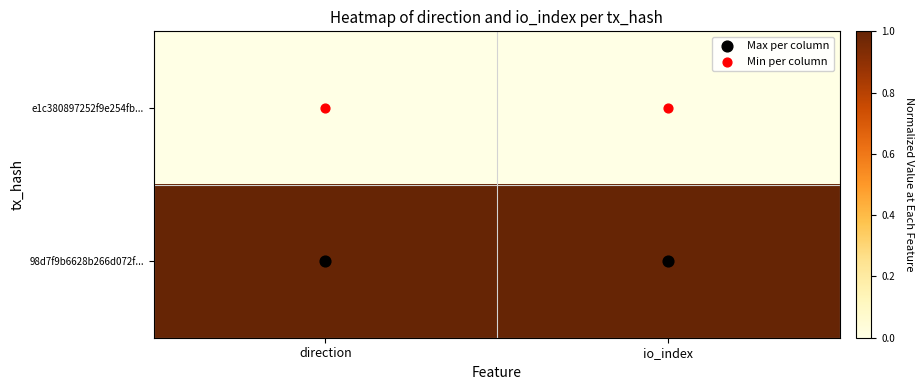

At direction, list the series in order from smallest to largest.

e1c380897252f9e254fb..., 98d7f9b6628b266d072f...